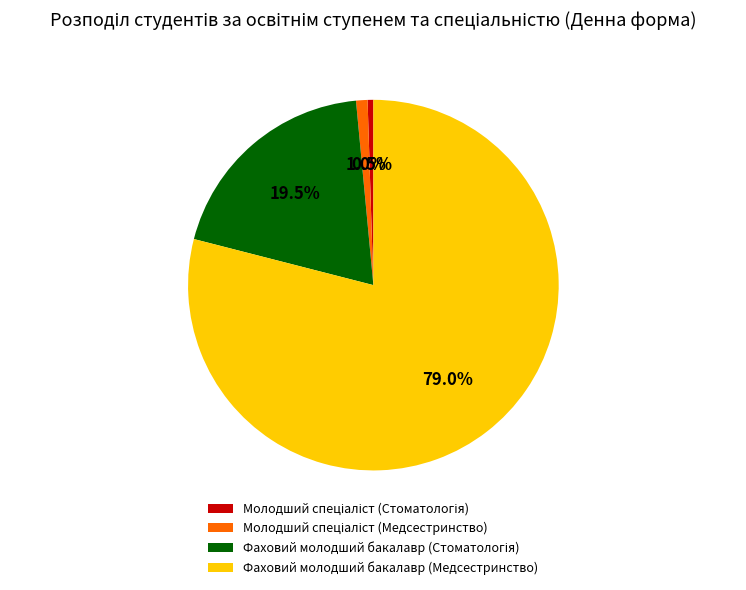

Is there a majority slice in this chart?

Yes